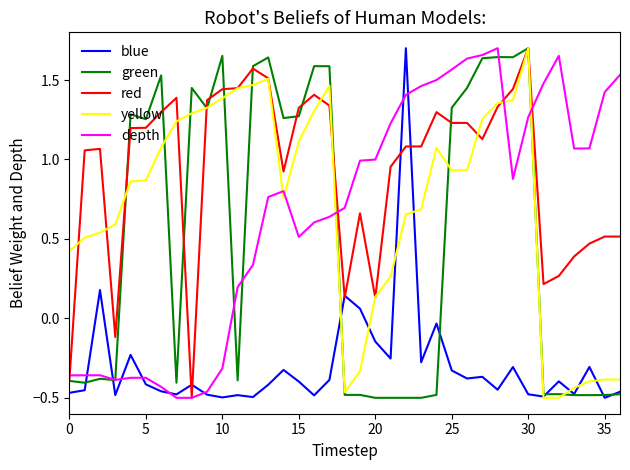

True or false: yellow and depth cross at least once.

True